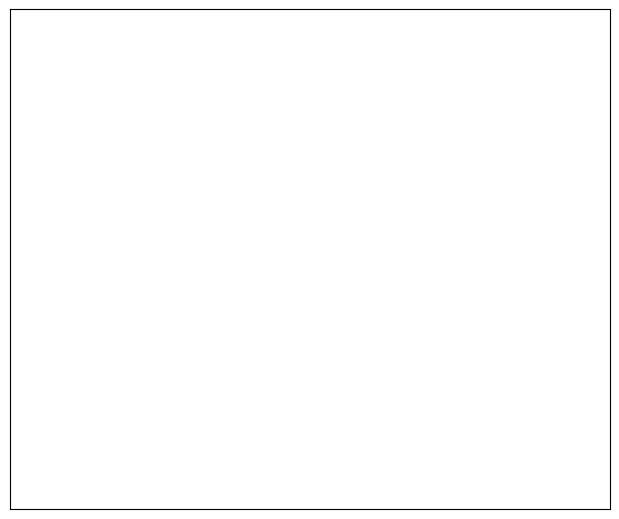

Count the number of slices in the pie.

6